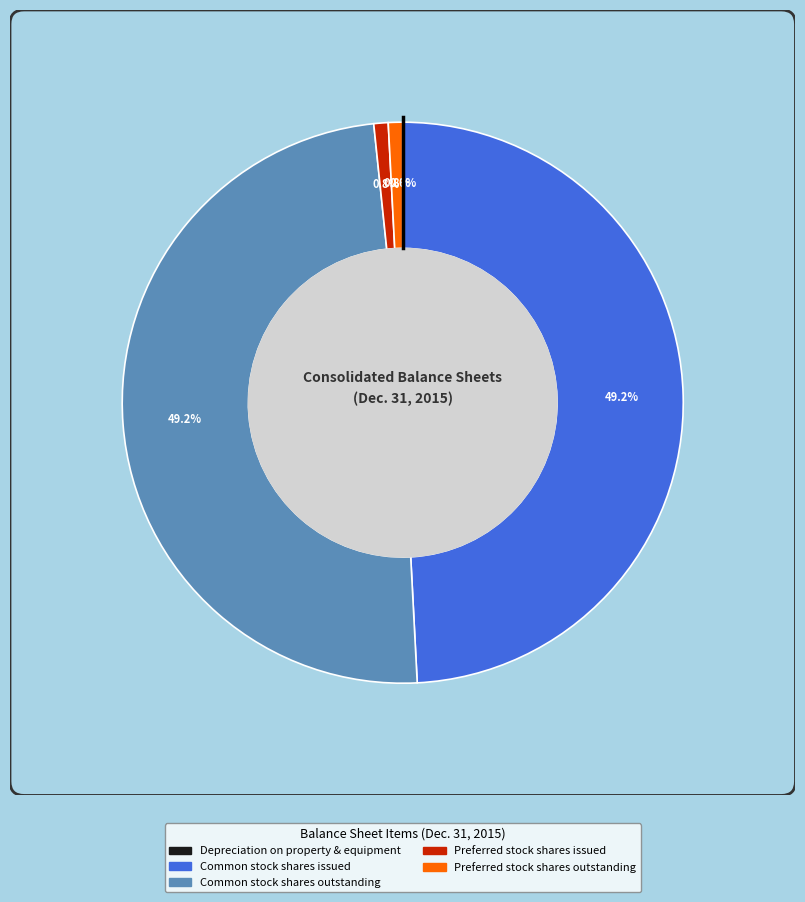

Is there a majority slice in this chart?

No